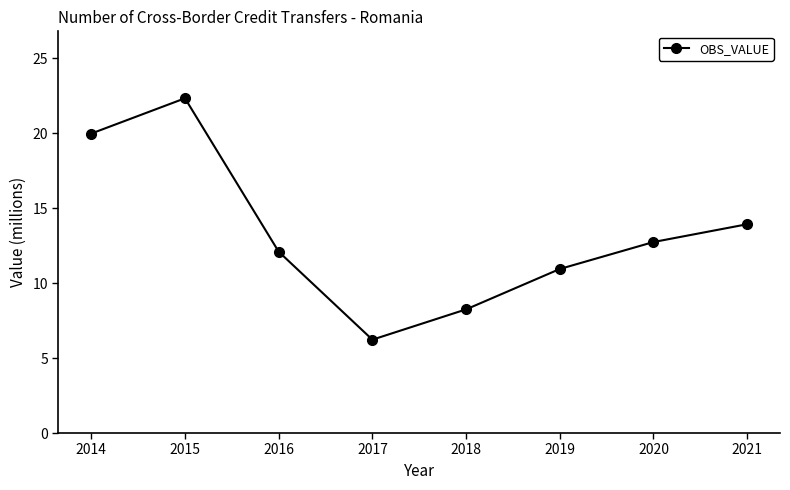

List the labels in order of value, largest first.

2015, 2014, 2021, 2020, 2016, 2019, 2018, 2017